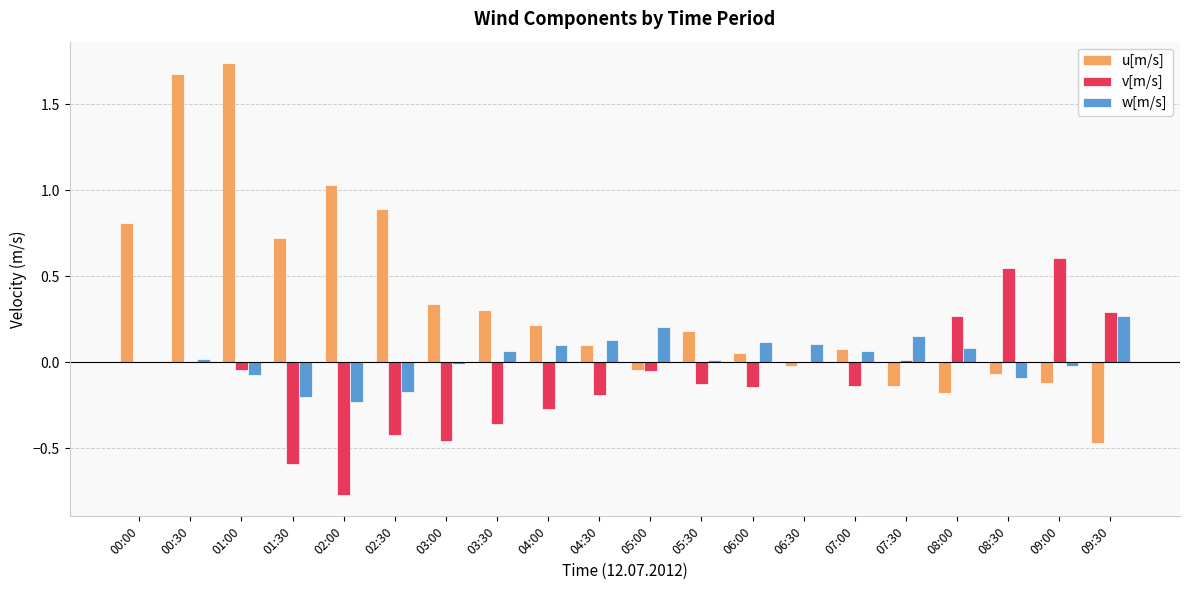

Which series has the largest total across all categories?

u[m/s]